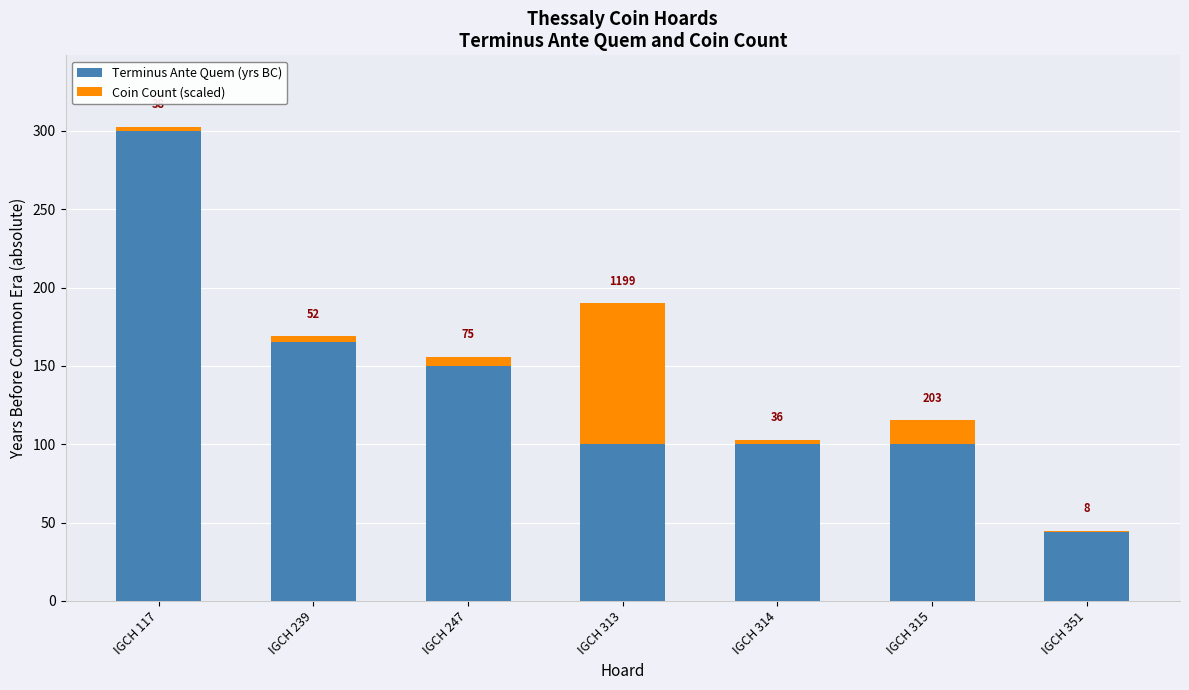

Are the bars grouped side by side (vs. stacked)?

No